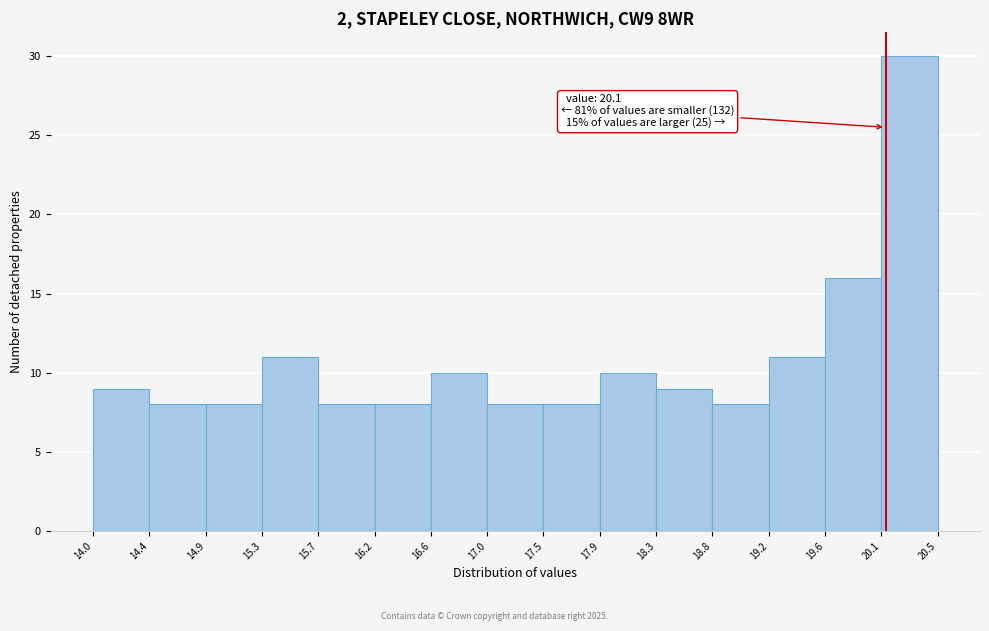

Which range on the x-axis has the tallest bar?

20.1 to 20.5